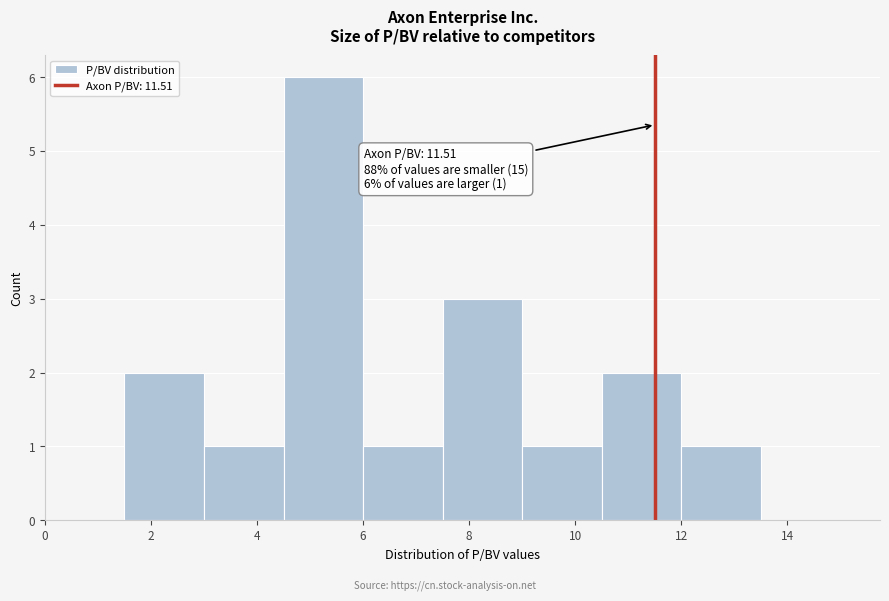

Which range on the x-axis has the tallest bar?

4.5 to 6.0